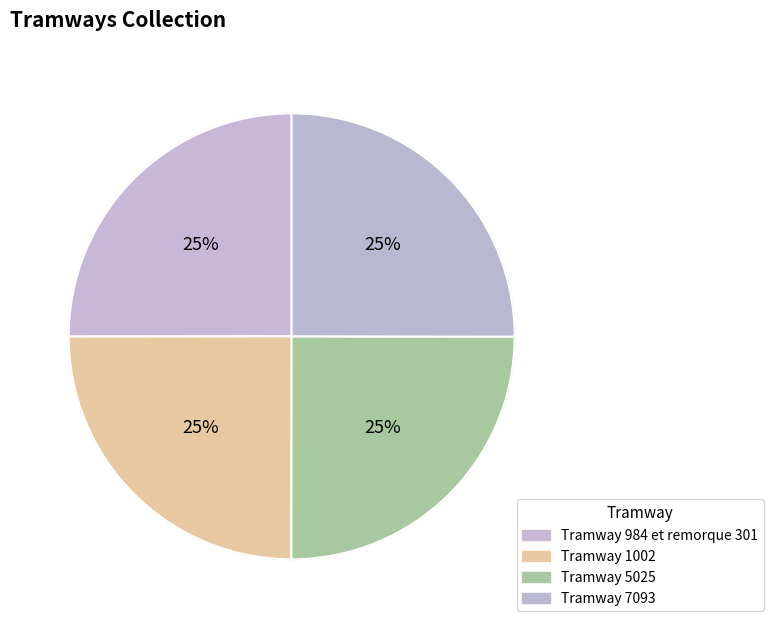

The Tramway 7093 slice represents 11% of the pie. True or false?

False